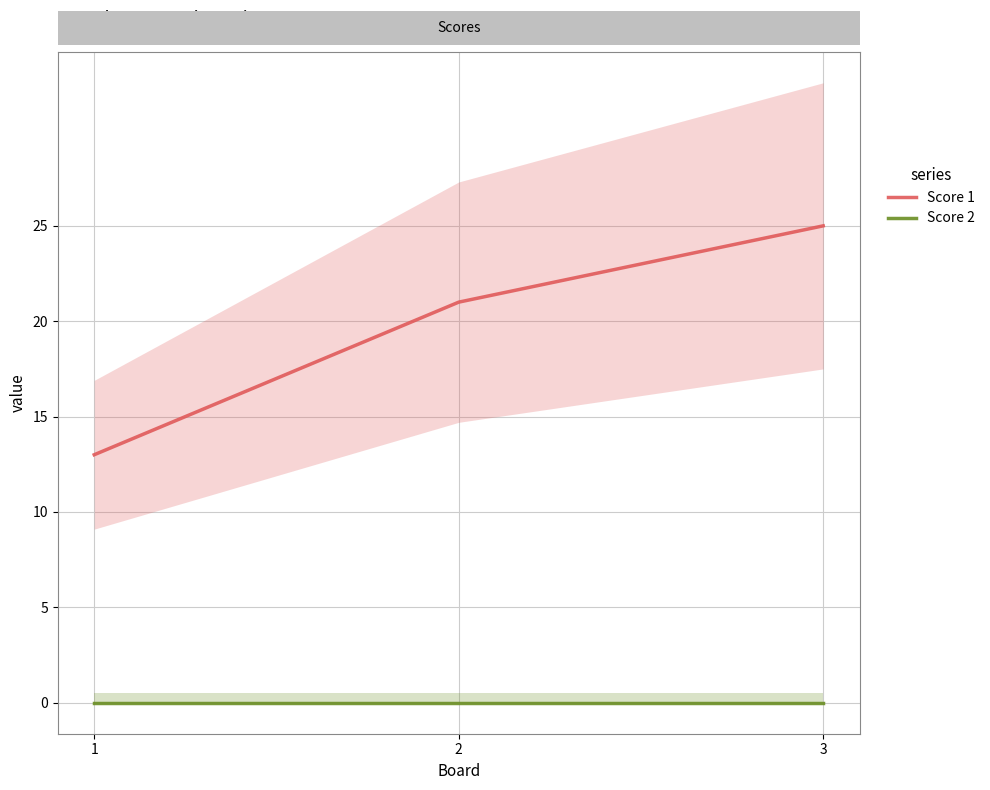

Reading right to left, extract all data points from this chart.

Score 1: 25	21	13
Score 2: 0	0	0